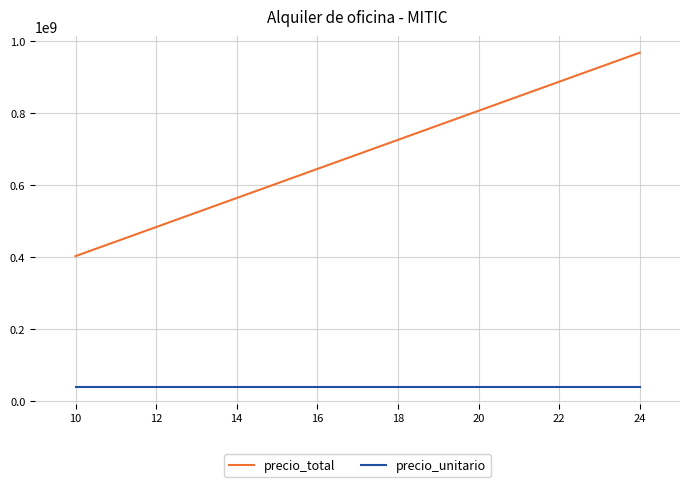

At which category does the chart reach its peak across all series?

24